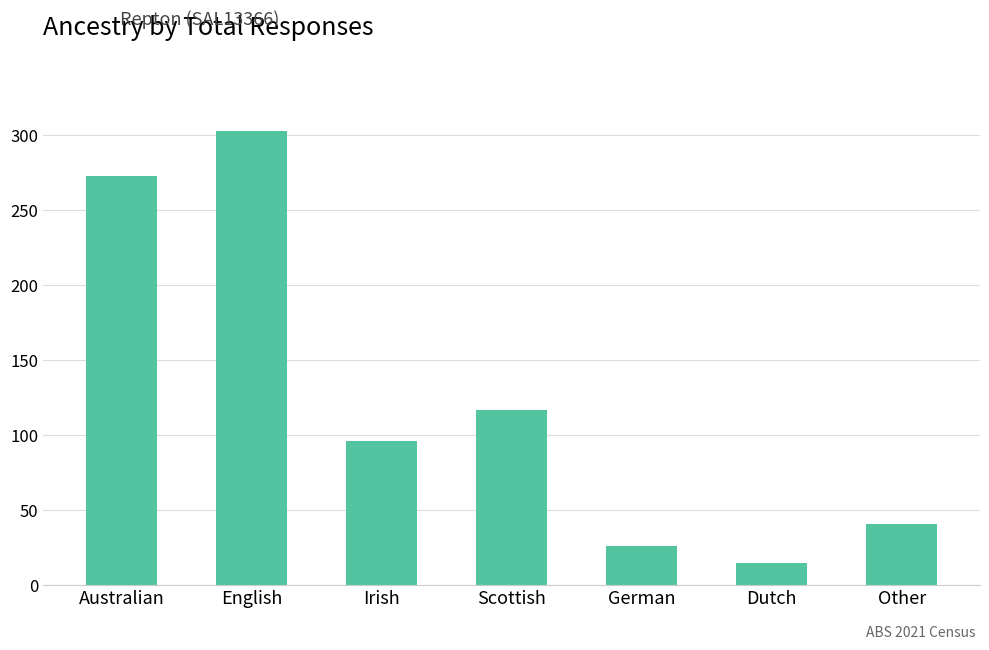

What is the difference between the maximum and second lowest values?

277